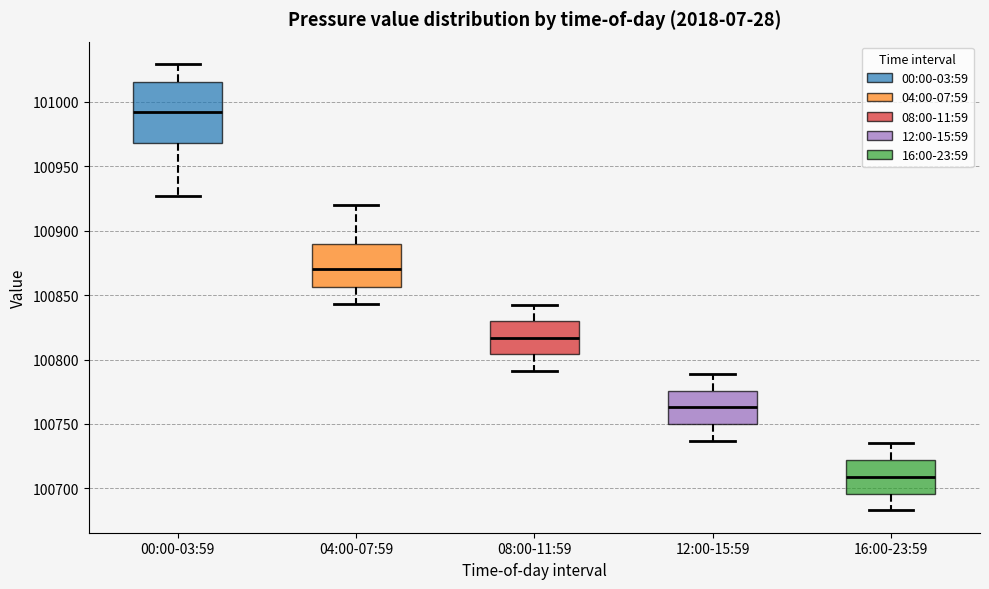

Reading left to right, read every box against the y-axis: the position of its median line, the range the box covers, and the ends of its whiskers. The values are not printed on the chart, so give them approximately, as read against the axis.

00:00-03:59: median 100990, box 100970 to 101015, whiskers 100925 to 101030
04:00-07:59: median 100870, box 100855 to 100890, whiskers 100845 to 100920
08:00-11:59: median 100815, box 100805 to 100830, whiskers 100790 to 100840
12:00-15:59: median 100765, box 100750 to 100775, whiskers 100735 to 100790
16:00-23:59: median 100710, box 100695 to 100720, whiskers 100685 to 100735